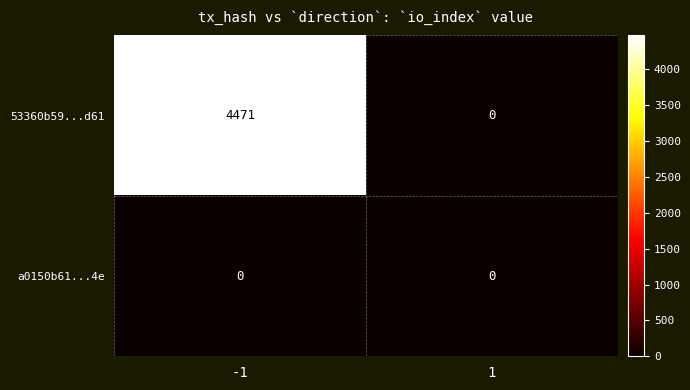

Reading left to right, list all the values displayed in this chart.

53360b59...d61: -1=4471	1=0
a0150b61...4e: -1=0	1=0